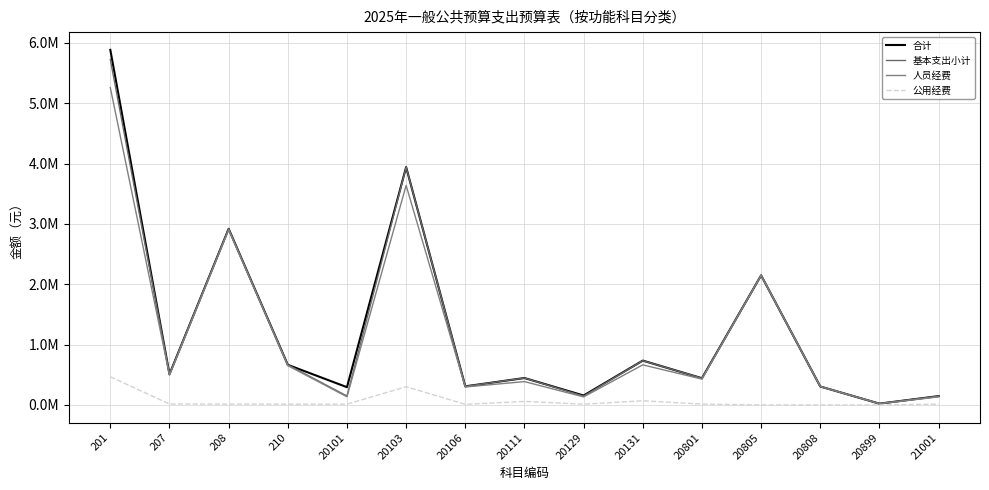

True or false: 人员经费 and 合计 cross at least once.

False